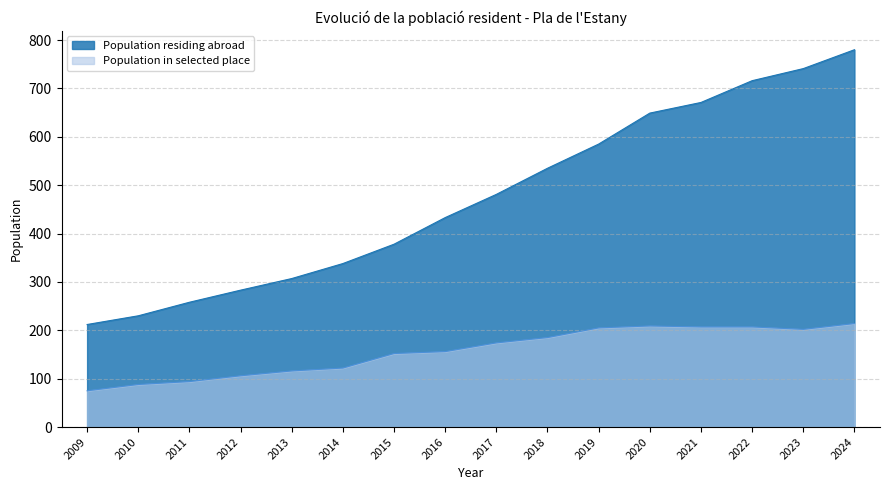

At which category does Population in selected place reach its first local peak?

2020